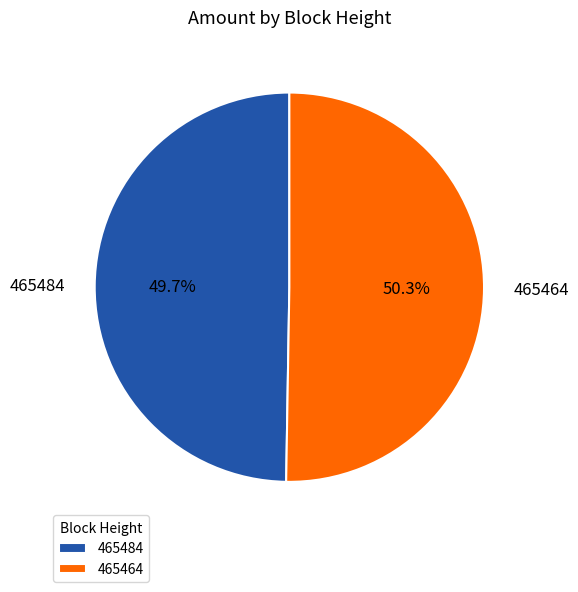

What percentage is the 465464 slice, to the nearest percent?

50%